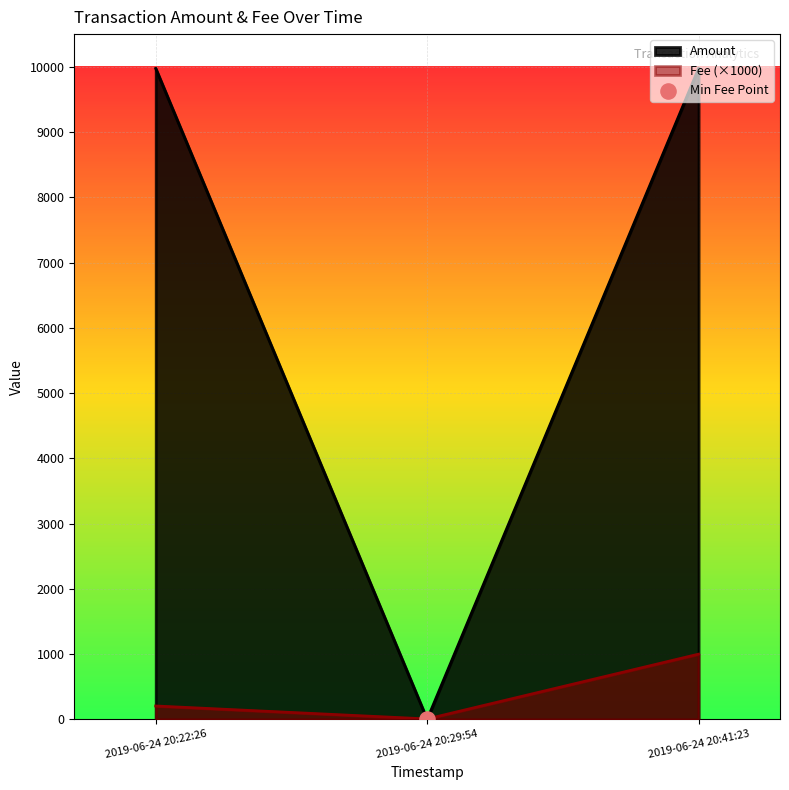

The value of Fee (×1000) at 2019-06-24 20:41:23 is 622.0. True or false?

False